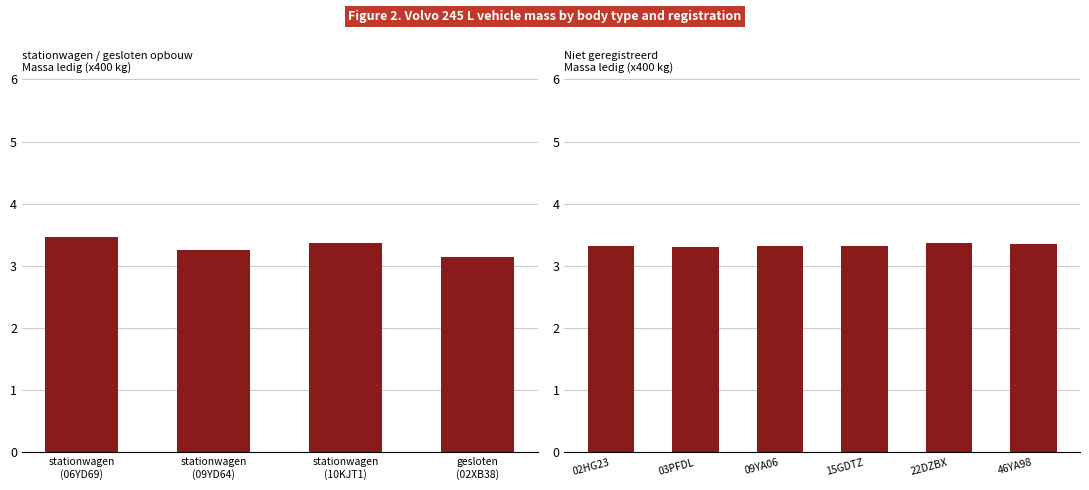

What is the average value?

3.3